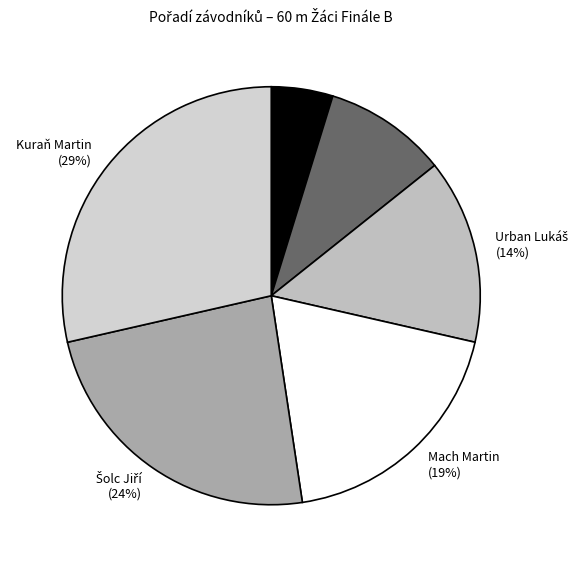

Do Kuraň Martin and Mach Martin together represent more than half of the pie?

No